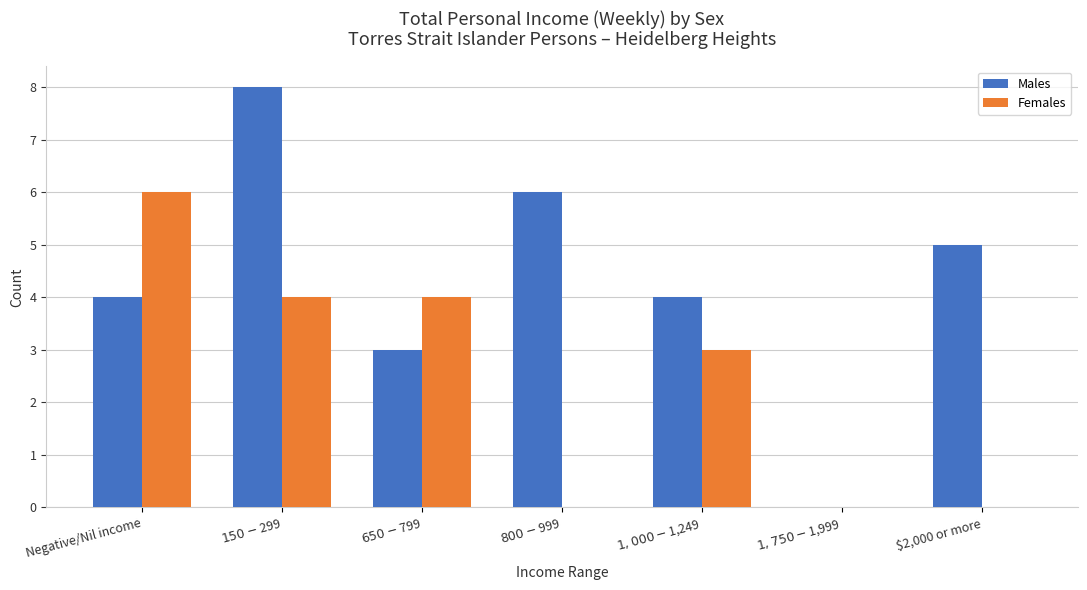

Which category has the highest value in the Females series?

Negative/Nil income